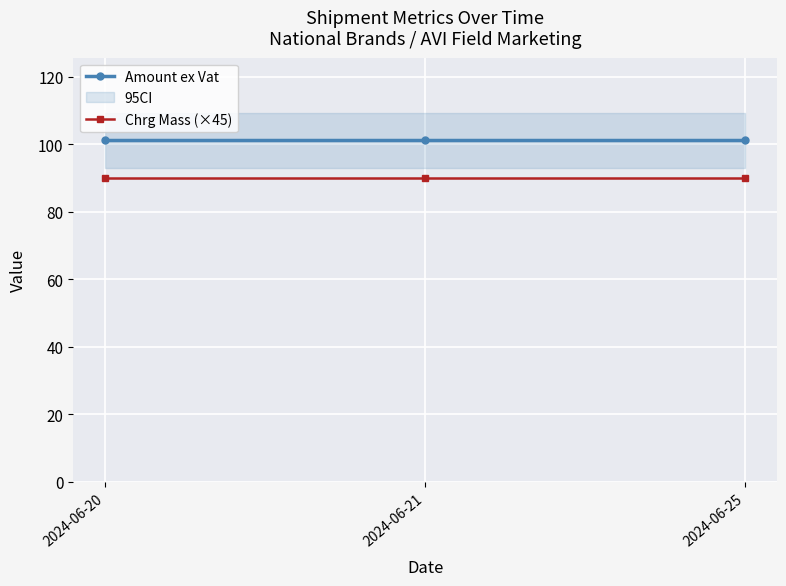

Is the value of Amount ex Vat at 2024-06-20 greater than the value of Chrg Mass (×45) at 2024-06-20?

Yes